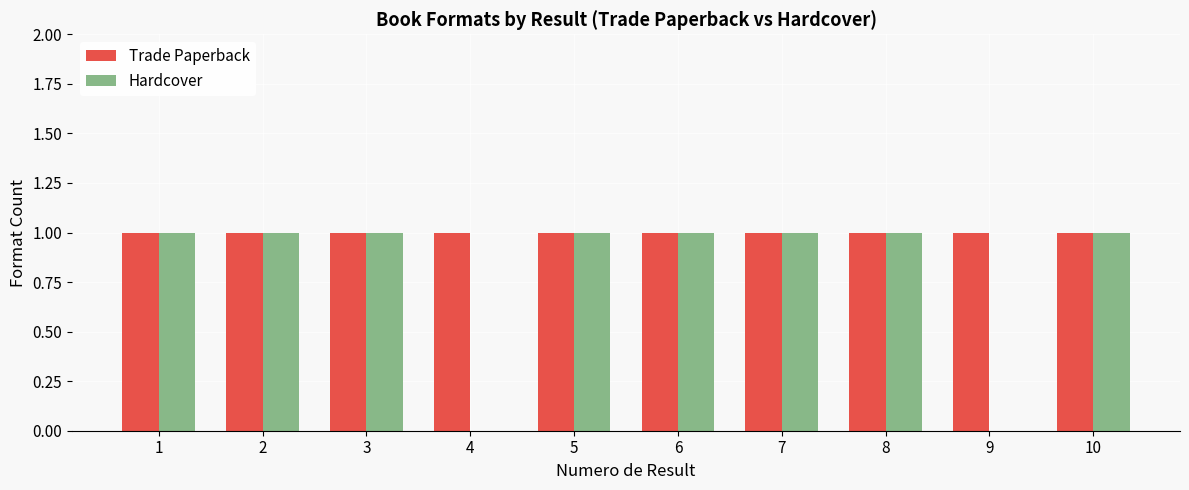

True or false: Trade Paperback has a value of 1 at 4.

True